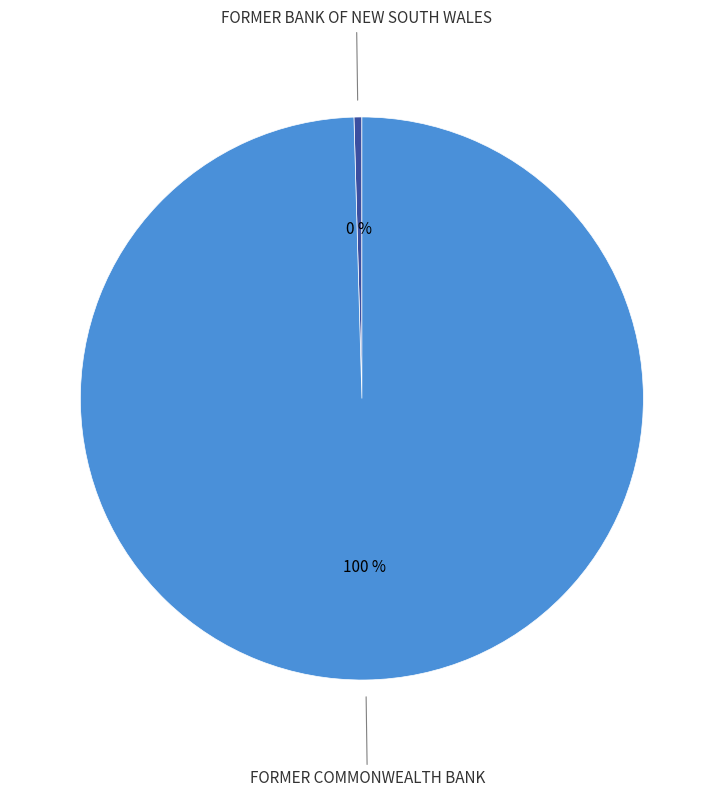

Does any single category account for the majority?

Yes